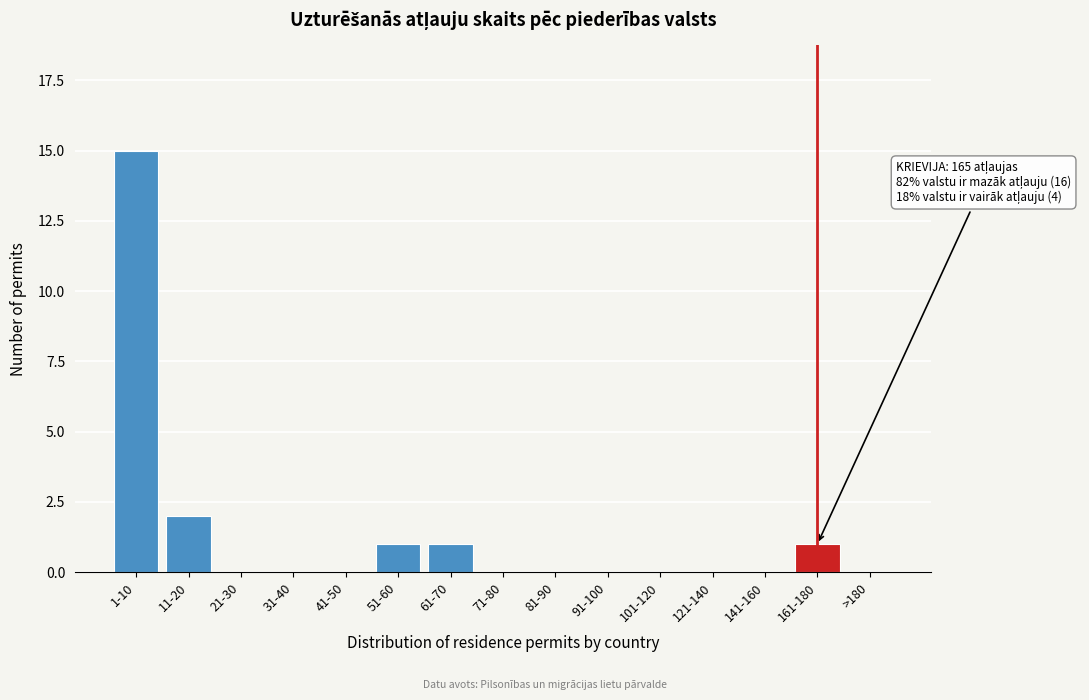

Where is the data nearest to the value 7?

11-20